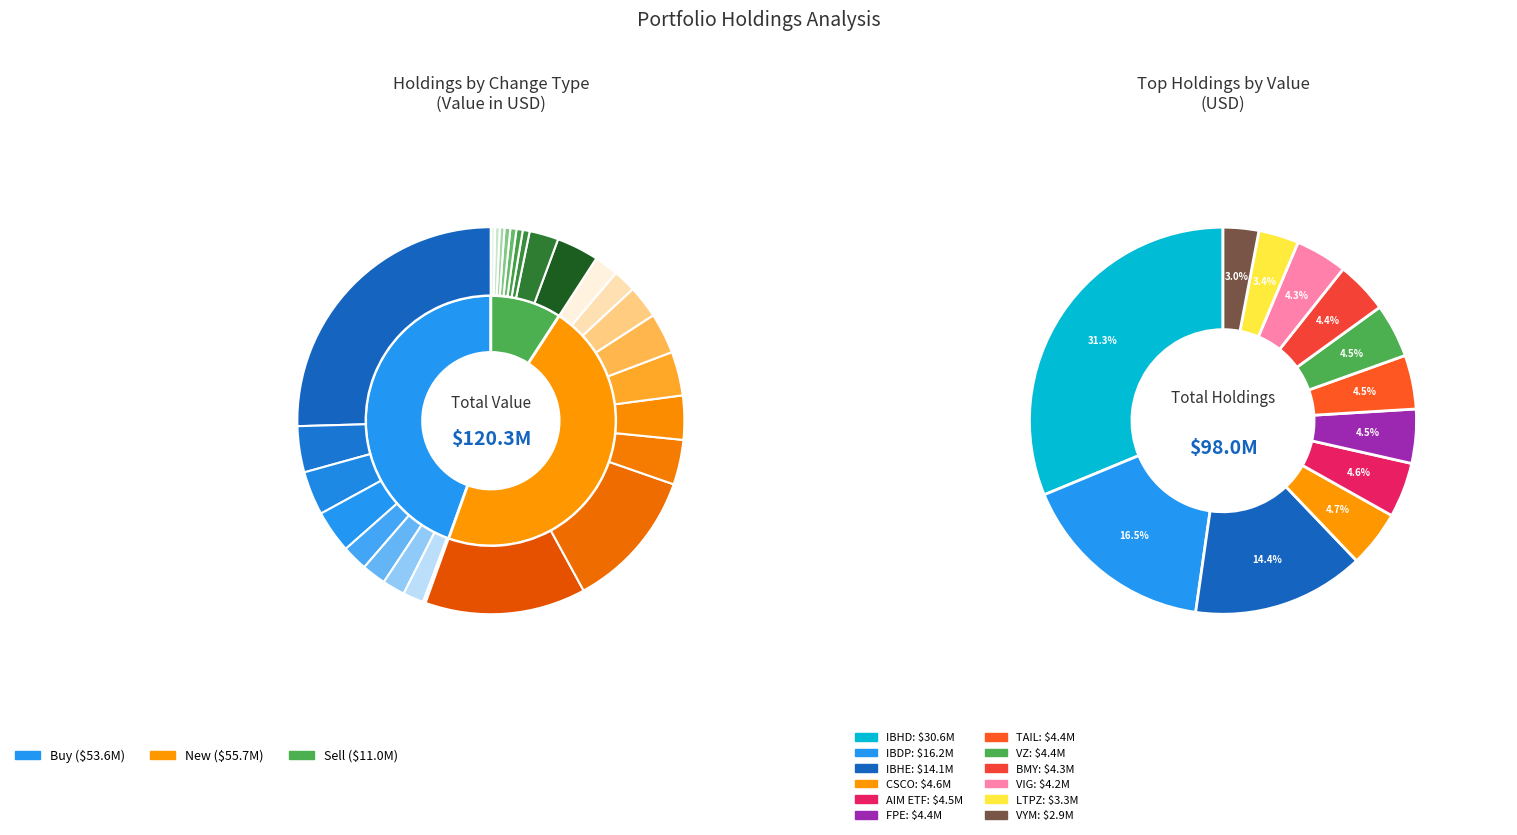

Does New represent more than half of the total?

No